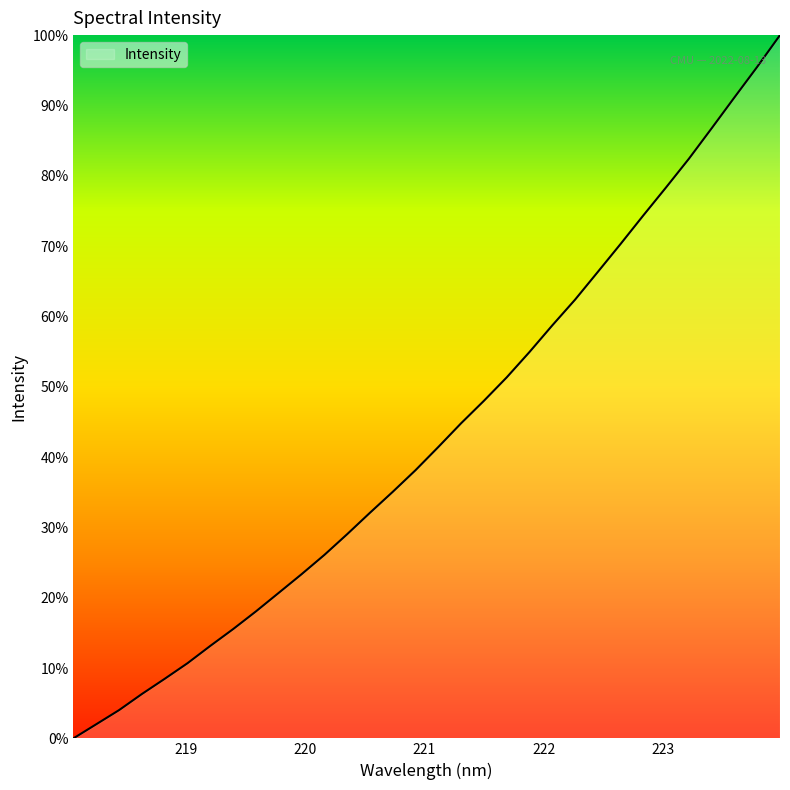

Reading left to right, transcribe all the data shown in this chart.

218.0596=1925.2	218.2508=1963.6	218.442=2002.0	218.6332=2045.9	218.8244=2087.2	219.0156=2129.7	219.2067=2176.9	219.3979=2222.6	219.589=2270.7	219.7801=2321.2	219.9712=2371.9	220.1623=2424.4	220.3533=2480.8	220.5444=2539.1	220.7354=2596.1	220.9264=2655.1	221.1174=2718.2	221.3083=2782.7	221.4993=2843.8	221.6902=2907.6	221.8812=2976.6	222.0721=3049.0	222.263=3119.0	222.4538=3194.6	222.6447=3270.8	222.8355=3348.5	223.0264=3424.9	223.2172=3502.7	223.408=3585.6	223.5987=3669.6	223.7895=3752.8	223.9802=3839.1